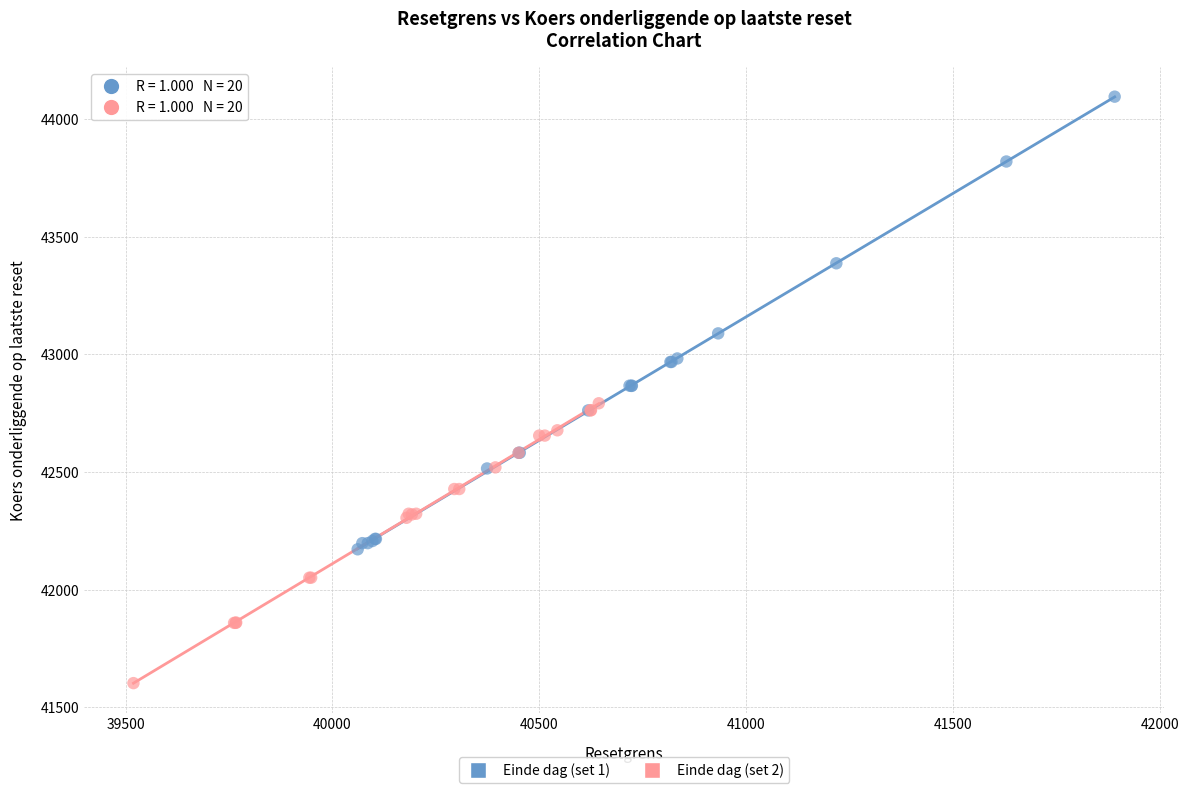

Which series contains the highest Y value?

Einde dag (set 1)